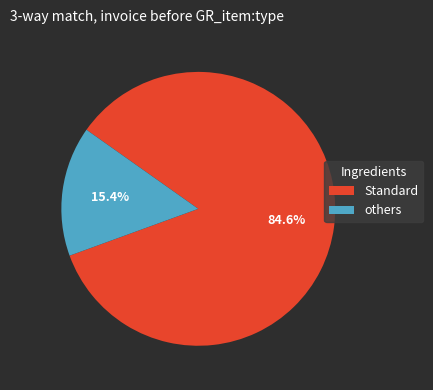

Does Standard account for over 50% of the chart?

Yes